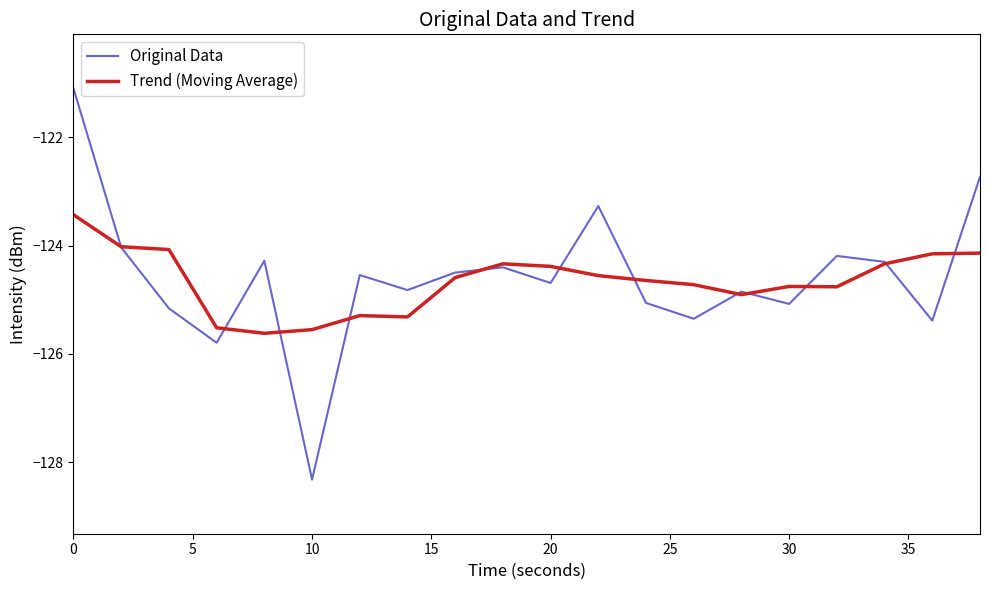

What is the maximum value for Original Data?

-121.1